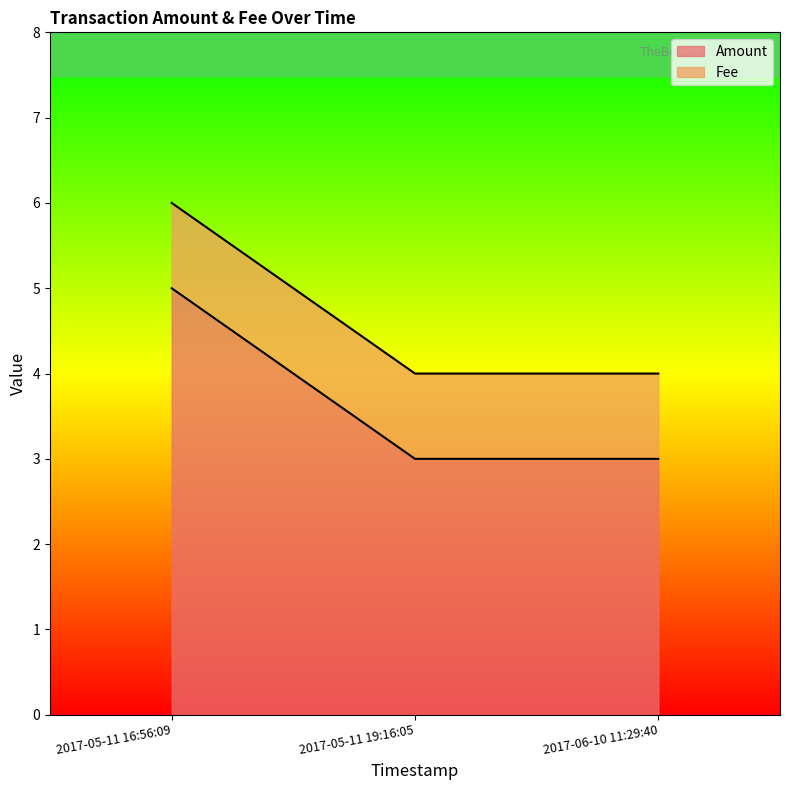

Which label corresponds to the largest value in the chart?

2017-05-11 16:56:09